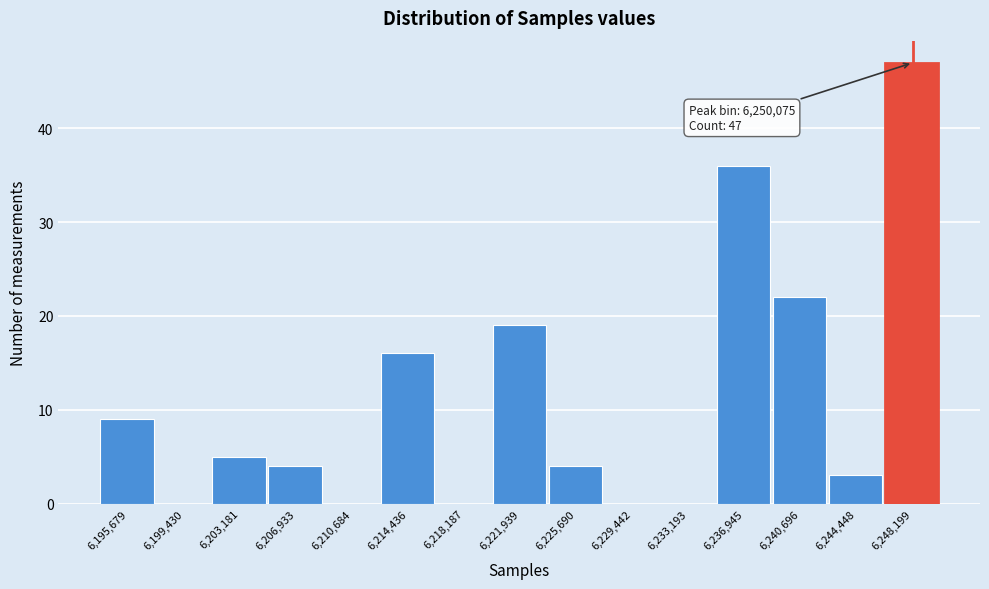

Reading left to right, list all the values displayed in this chart.

6,195,679=9	6,199,430=0	6,203,181=5	6,206,933=4	6,210,684=0	6,214,436=16	6,218,187=0	6,221,939=19	6,225,690=4	6,229,442=0	6,233,193=0	6,236,945=36	6,240,696=22	6,244,448=3	6,248,199=47